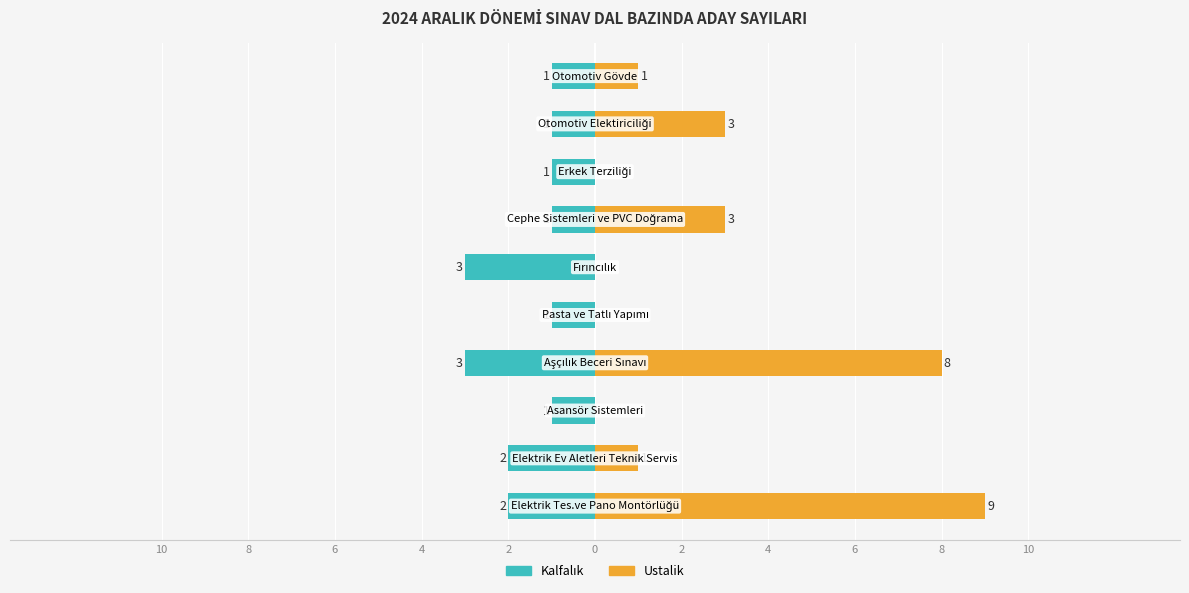

True or false: Ustalik has a value of 4 at 2.

False